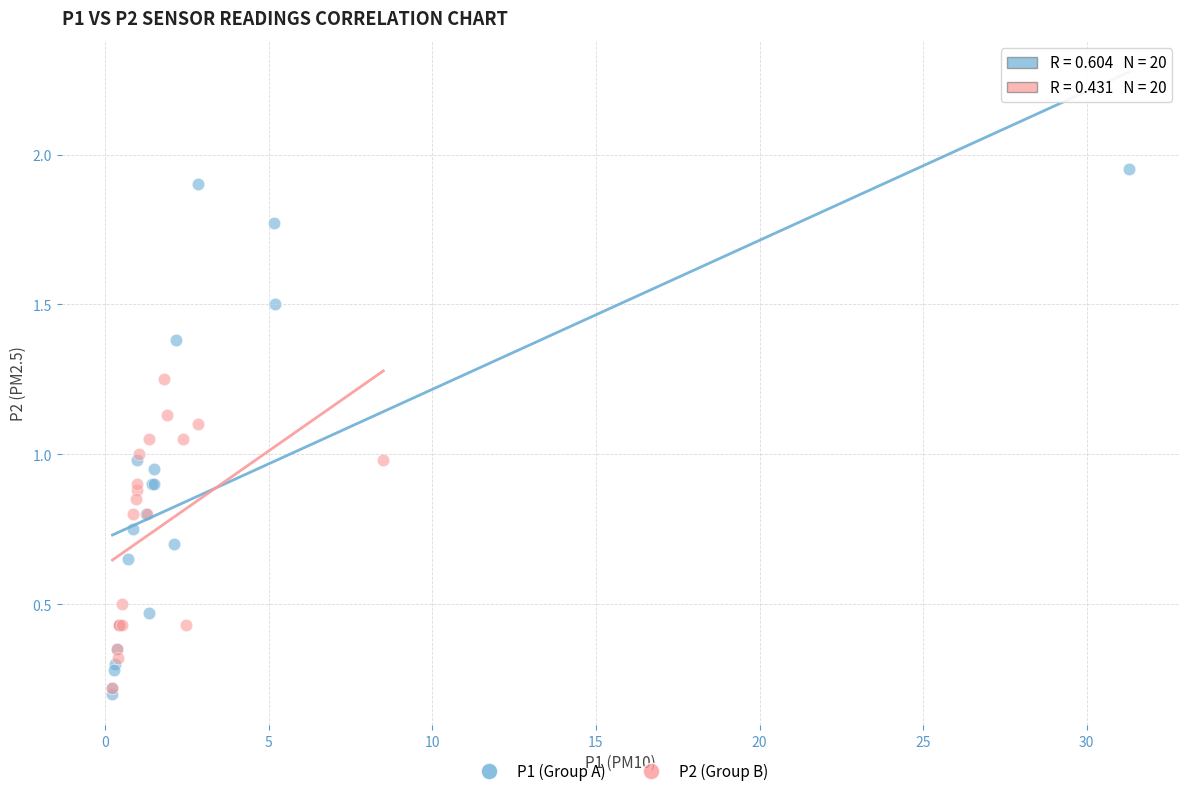

Which series has the widest spread of Y values?

P1 (Group A)